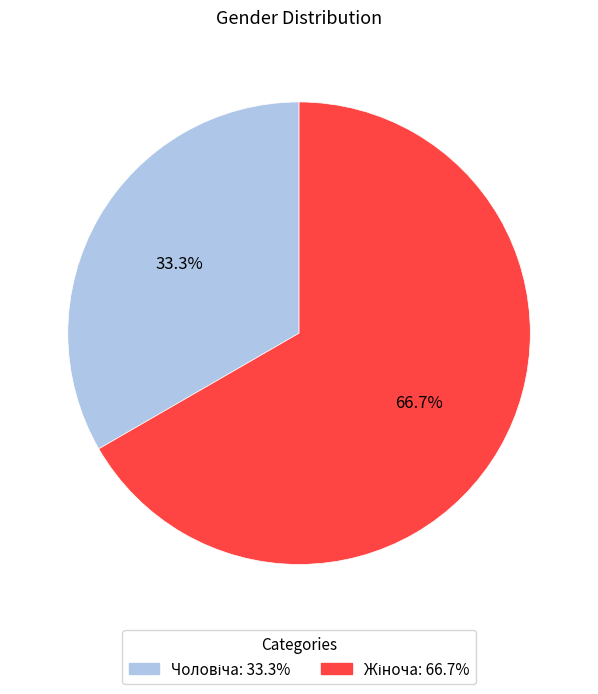

Is there a majority slice in this chart?

Yes